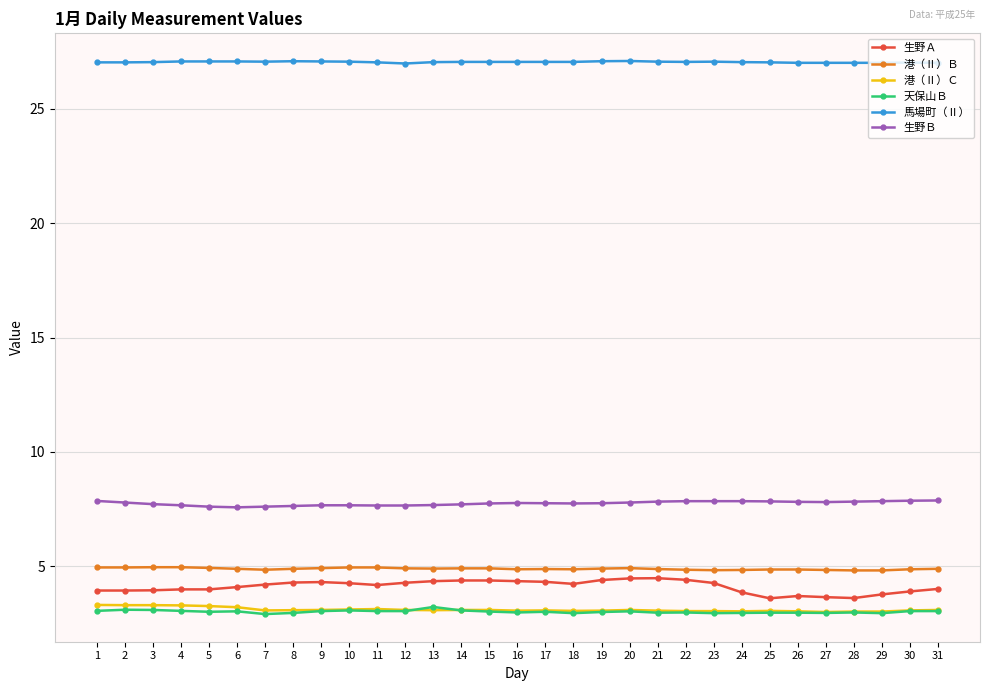

True or false: 港（Ⅱ）Ｃ and 生野Ｂ intersect in this chart.

False